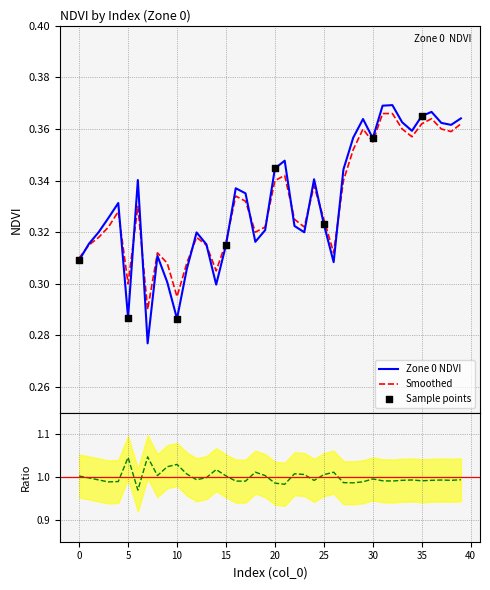

Which series has the largest total across all categories?

Zone 0